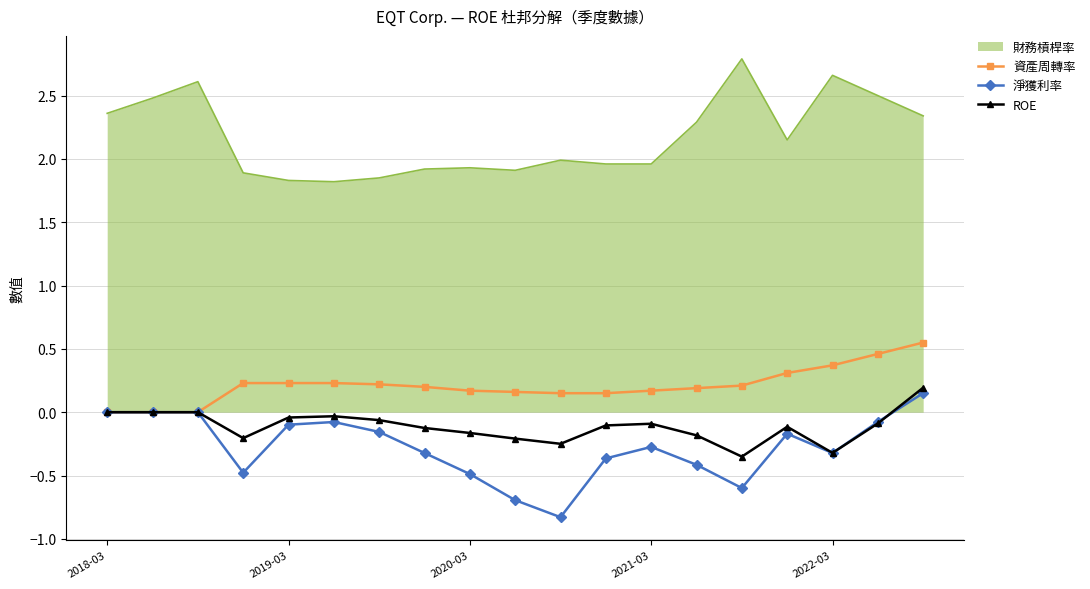

What is the greatest value displayed?

2.8